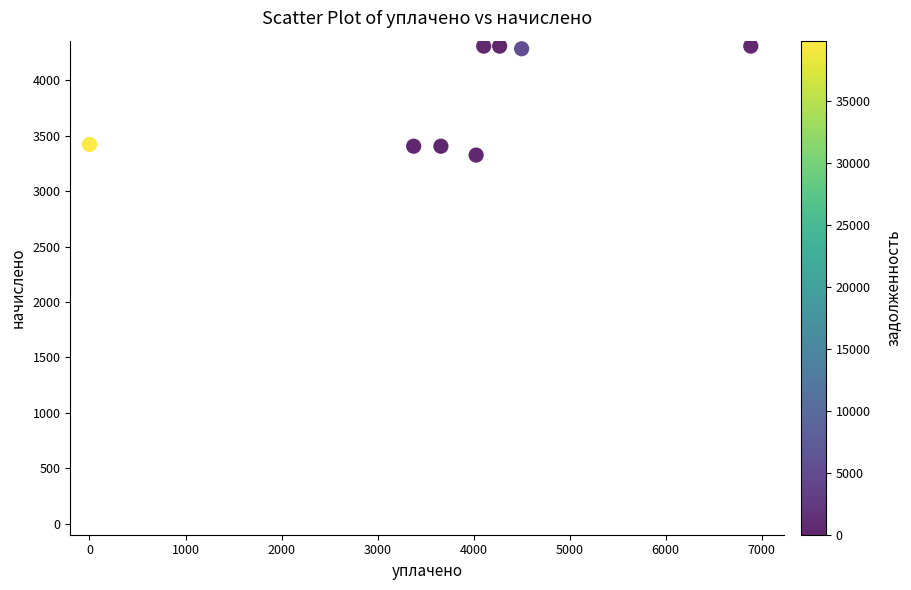

What is the range of Y values (max minus min)?

982.9